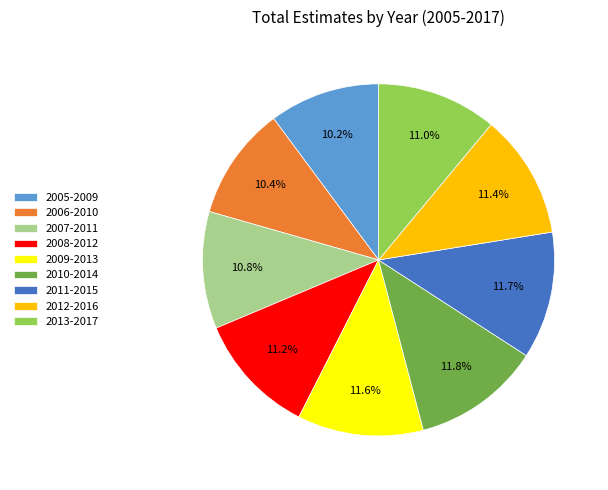

To the nearest percent, what is the difference between the 2009-2013 and 2006-2010 slice percentages?

1%